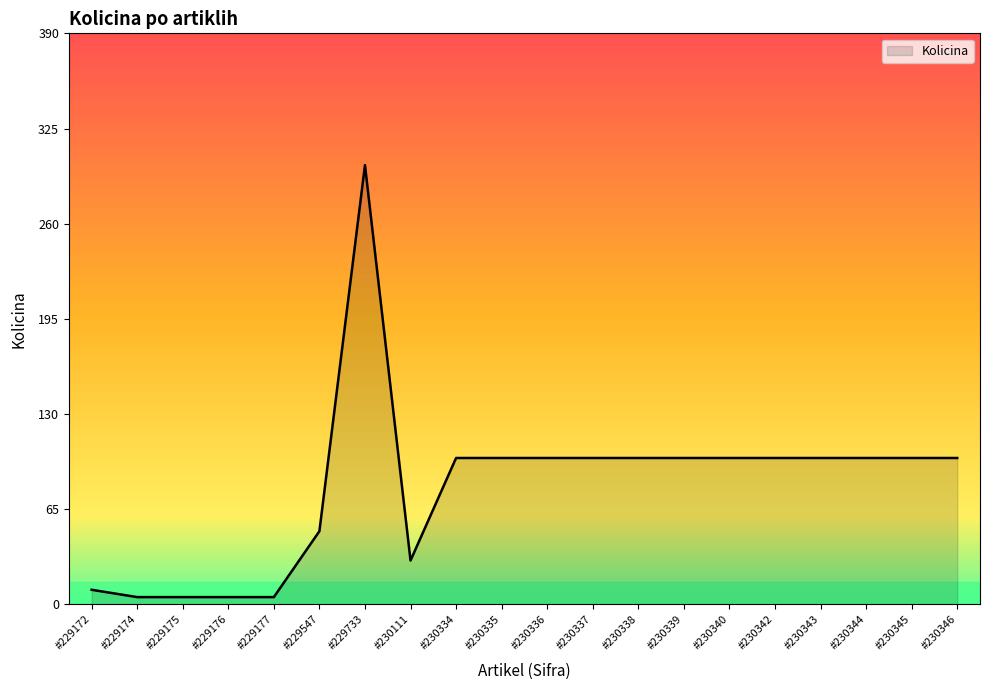

How many values are below 100?

7